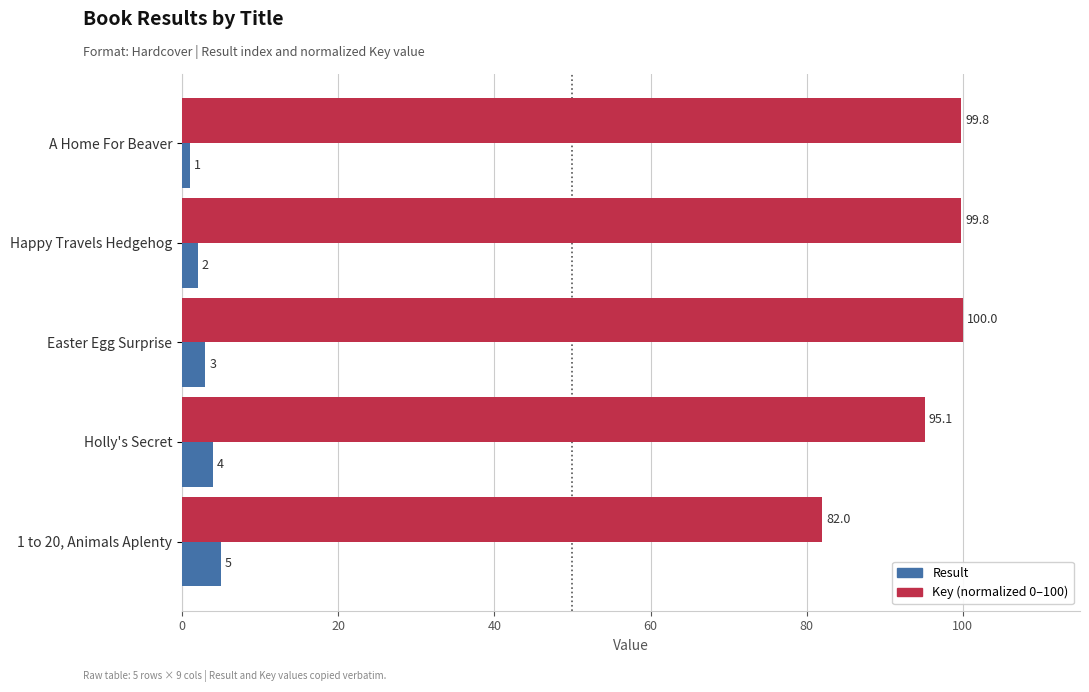

What is the difference between the maximum and minimum values in the Key (normalized 0–100) series?

18.0